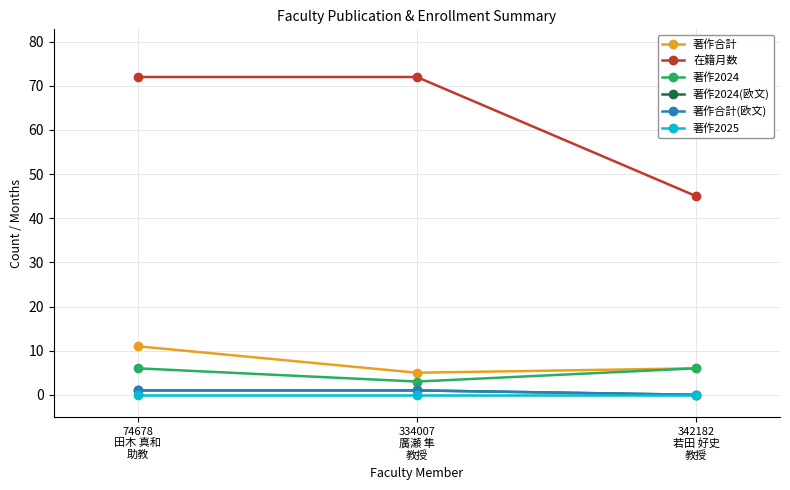

Is this an area chart (filled region under the line)?

No